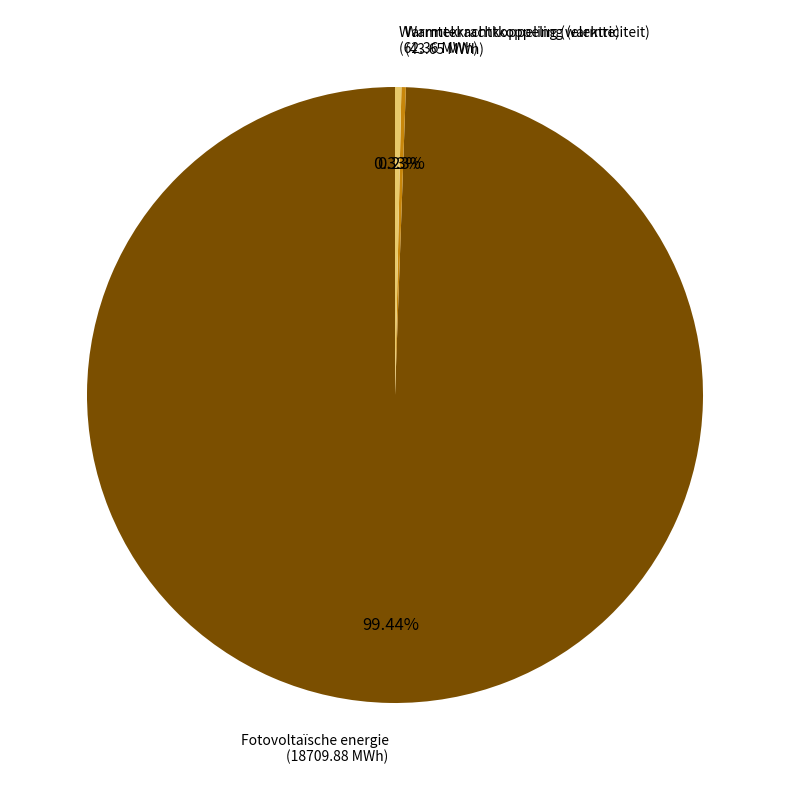

Does any single category account for the majority?

Yes